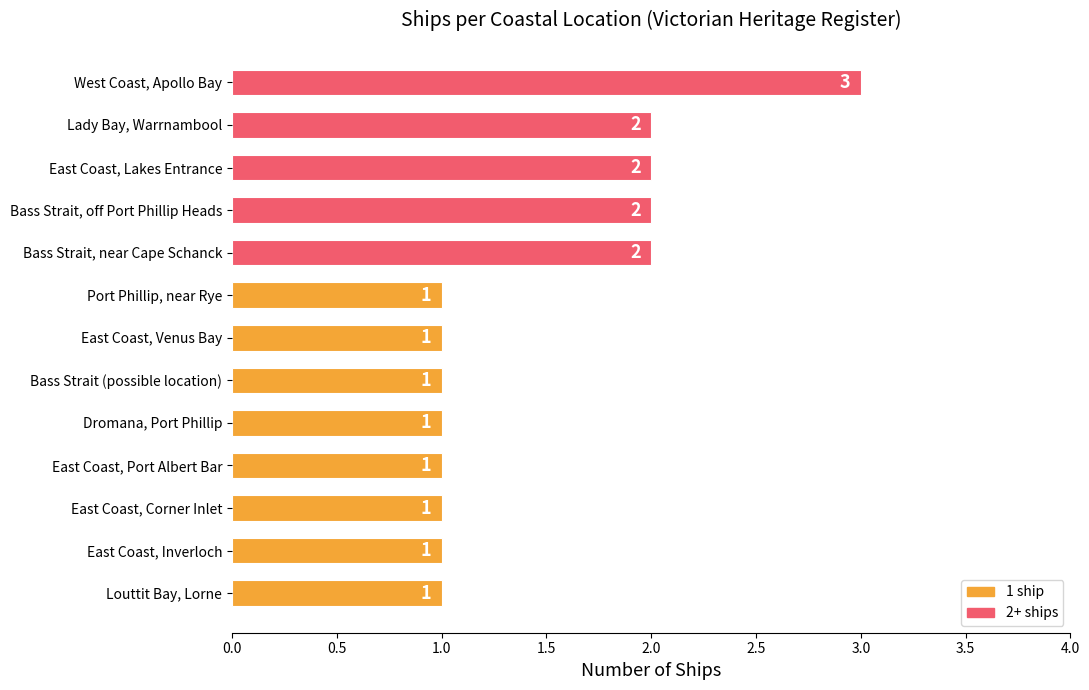

What is the smallest value displayed?

1